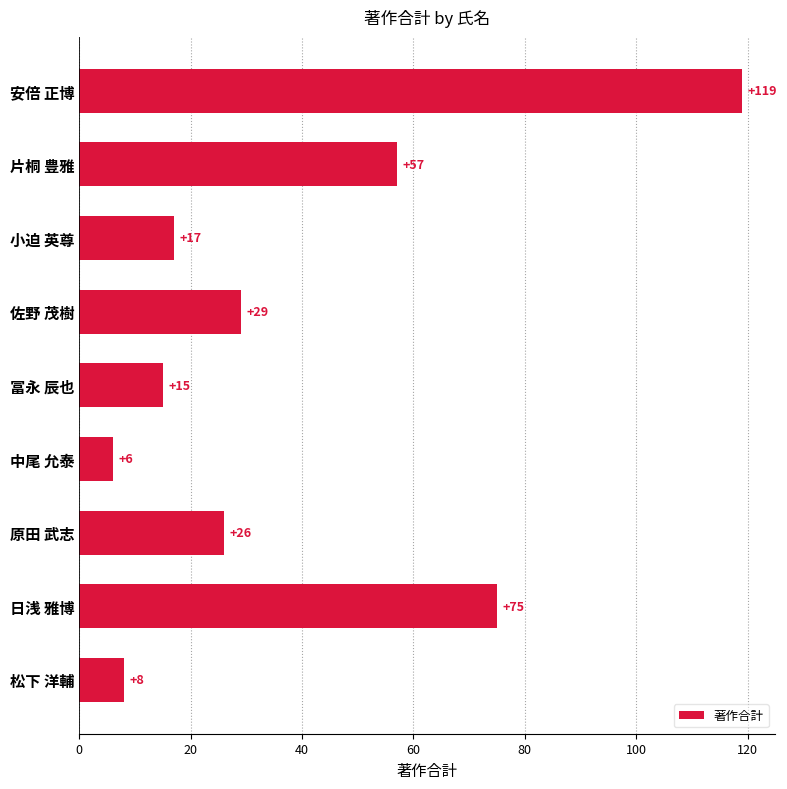

Does the chart contain stacked bars?

No